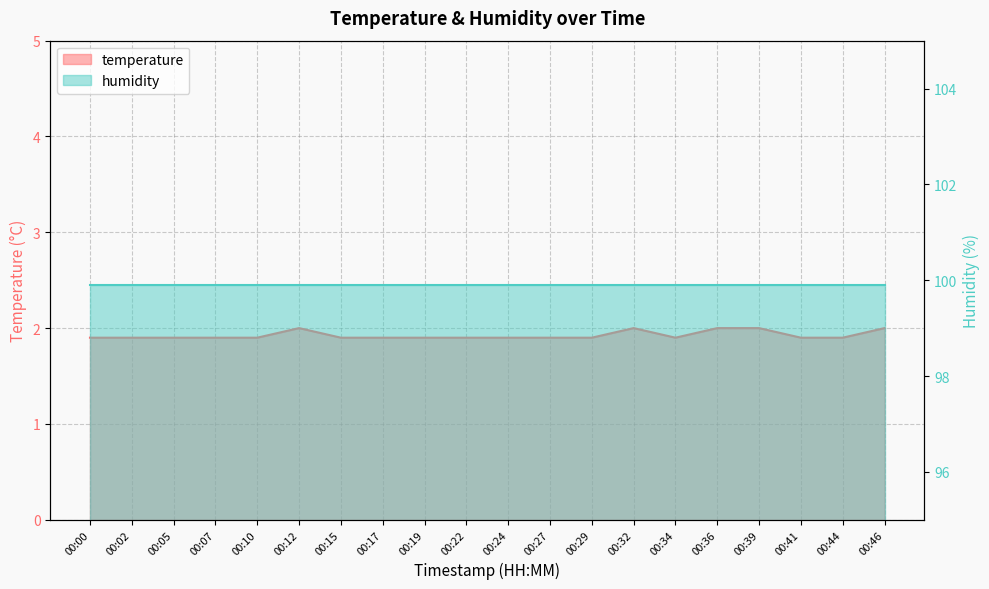

What is the sum of all values?

38.5